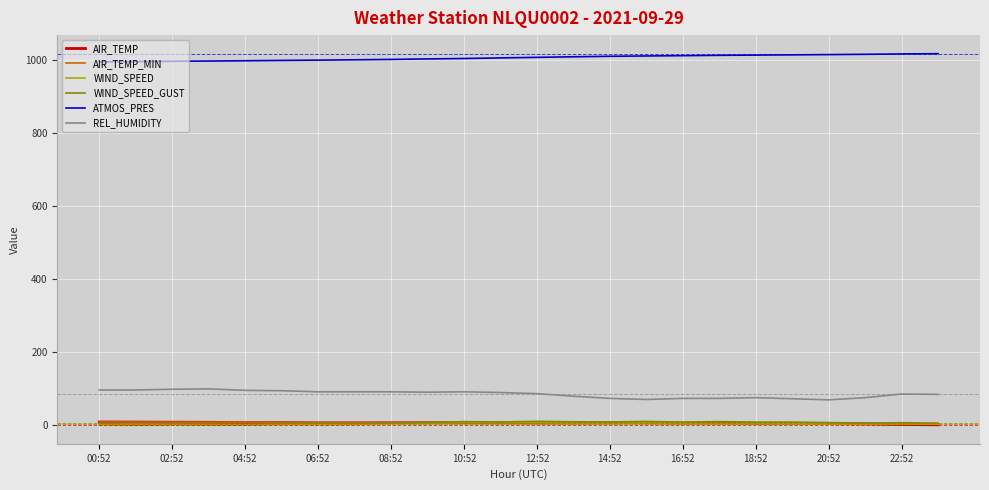

Which series has the largest total across all categories?

ATMOS_PRES